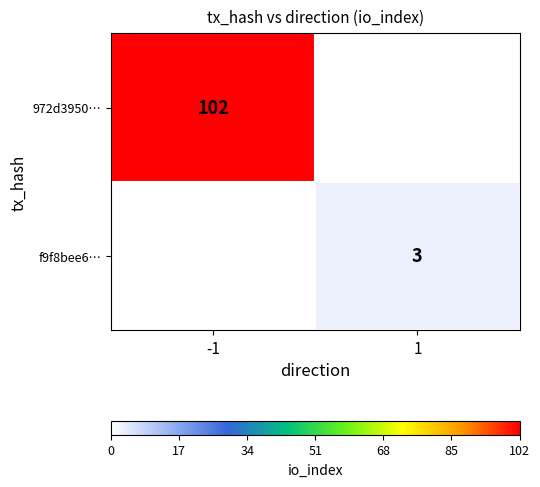

Is it true that f9f8bee6… equals 3 at 1?

True